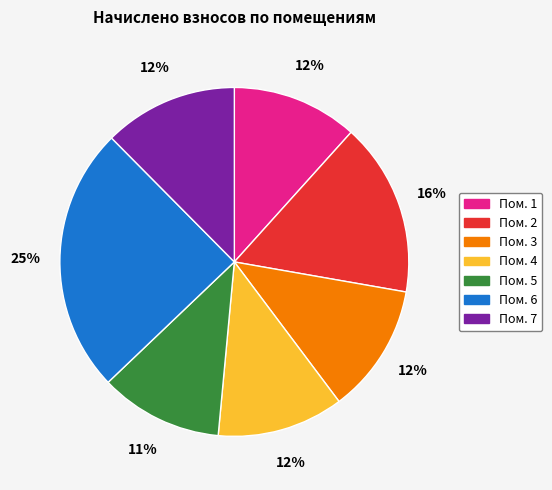

Does any single category account for the majority?

No